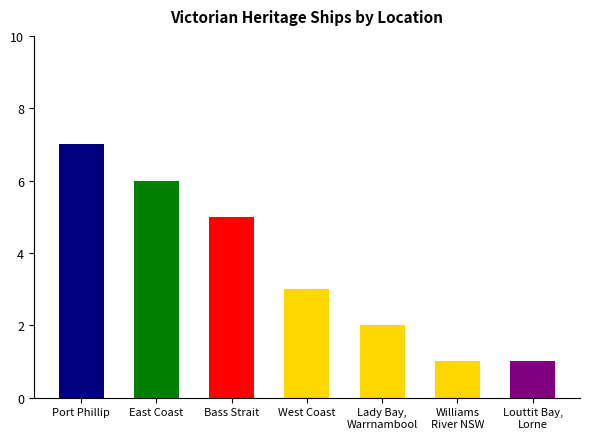

Reading right to left, list all the values displayed in this chart.

Louttit Bay,
Lorne=1	Williams
River NSW=1	Lady Bay,
Warrnambool=2	West Coast=3	Bass Strait=5	East Coast=6	Port Phillip=7